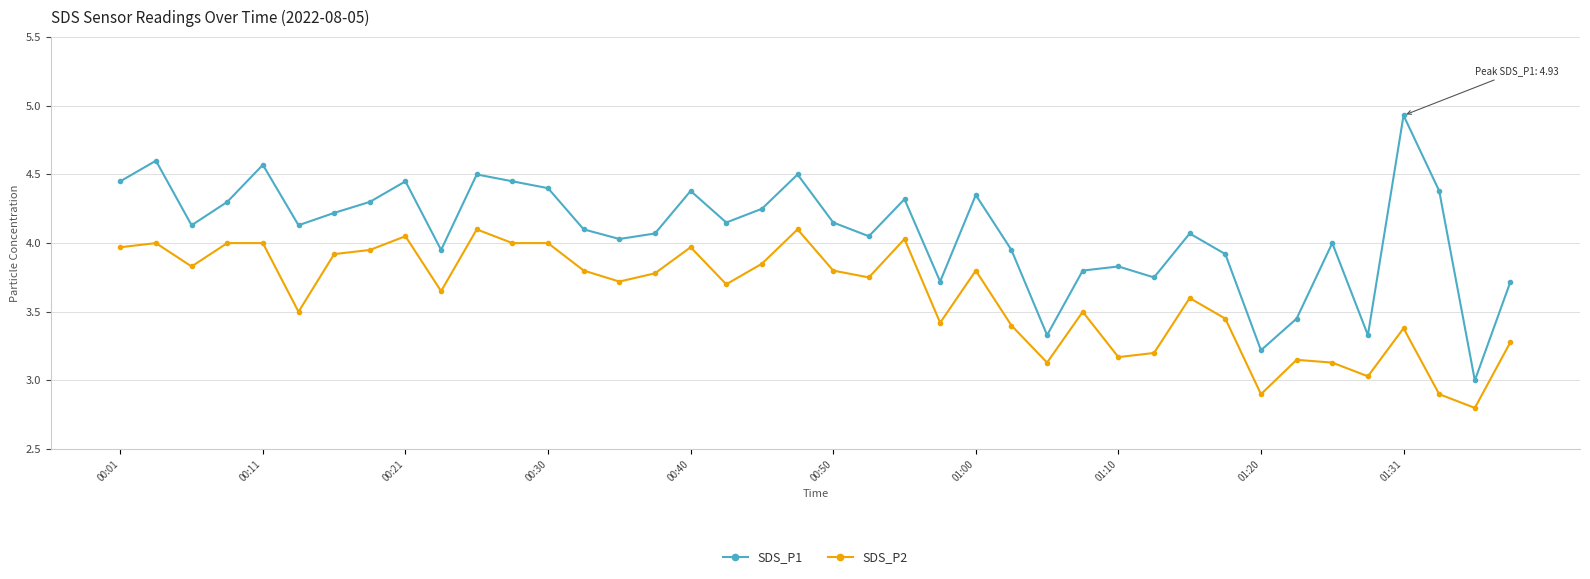

Which series has the widest spread of values?

SDS_P1